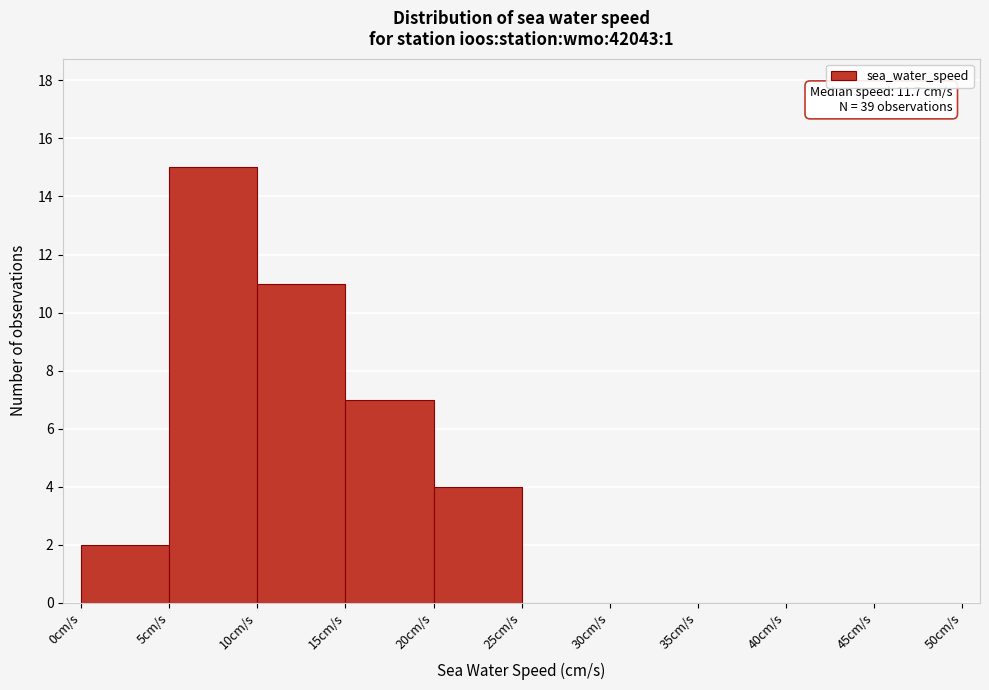

Which range on the x-axis has the tallest bar?

5 to 10